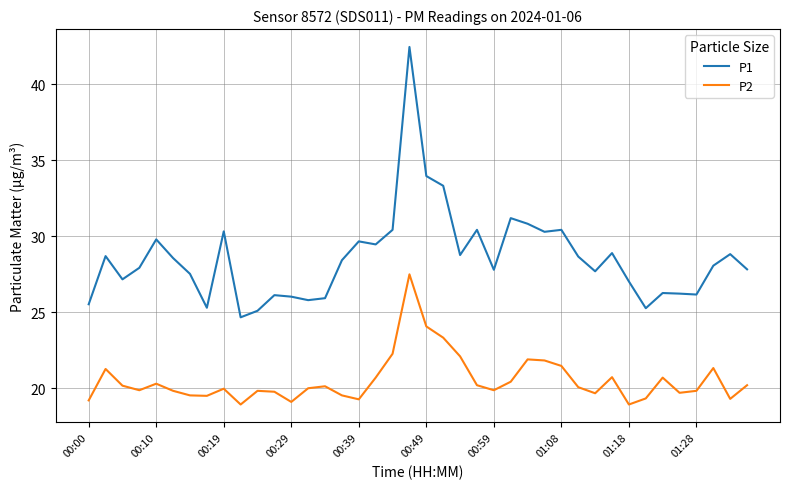

Rank the series by their average value, from lowest to highest.

P2, P1